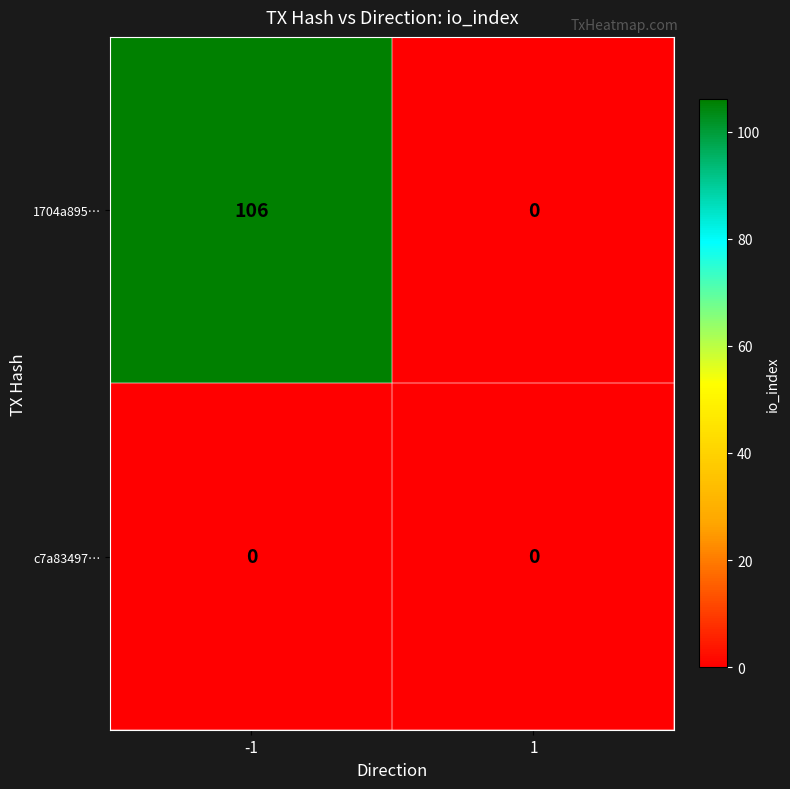

Which series has the widest spread of values?

1704a895…